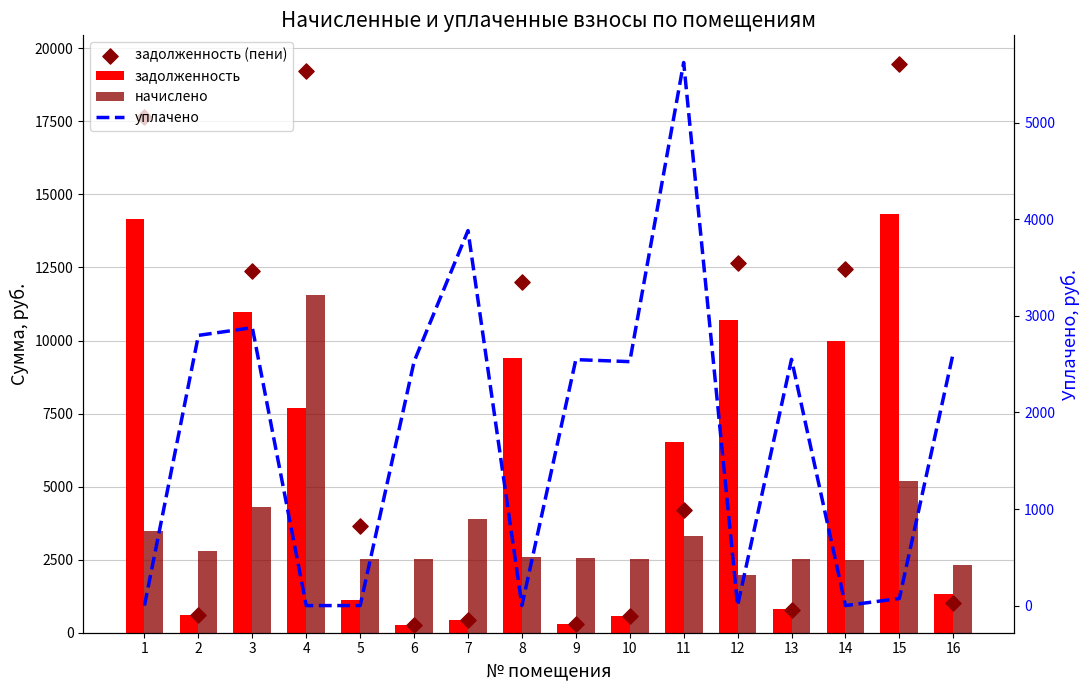

Which series has the largest total across all categories?

задолженность (пени)